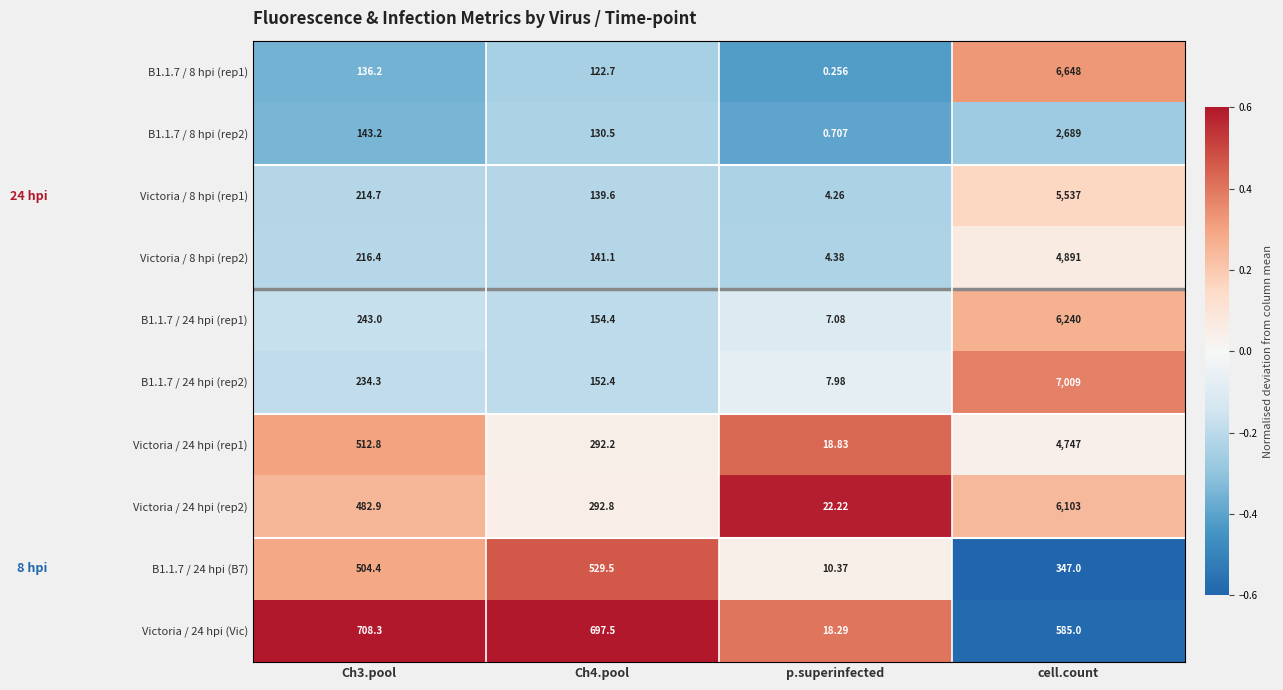

At which label is Victoria / 24 hpi (Vic) closest to 363?

cell.count